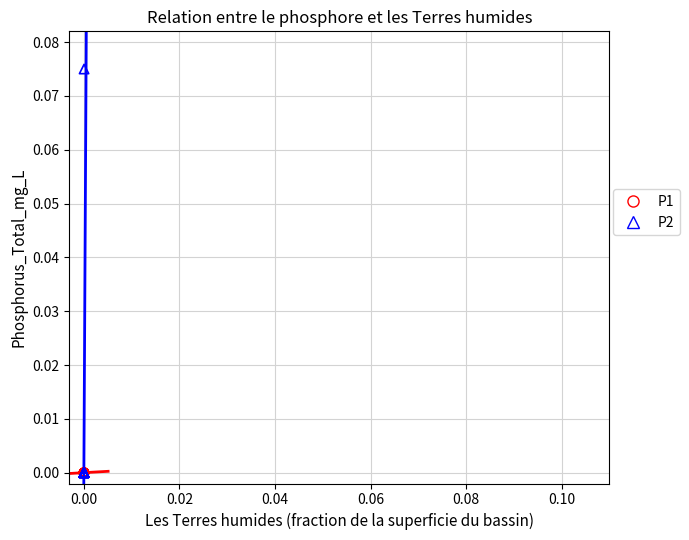

Which series has the widest spread of Y values?

P2